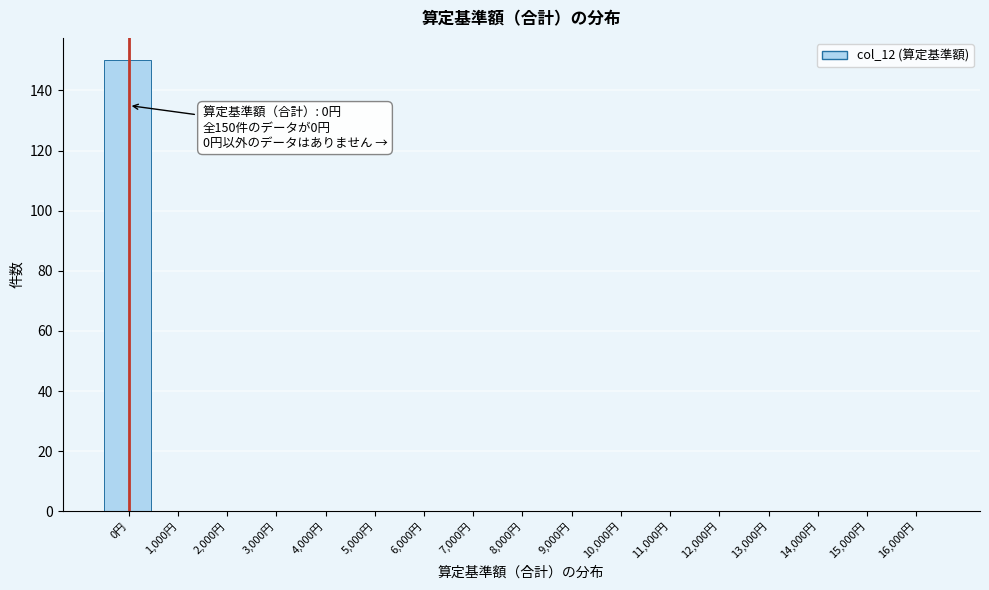

Reading right to left, list all the values displayed in this chart.

16,000円=0	15,000円=0	14,000円=0	13,000円=0	12,000円=0	11,000円=0	10,000円=0	9,000円=0	8,000円=0	7,000円=0	6,000円=0	5,000円=0	4,000円=0	3,000円=0	2,000円=0	1,000円=0	0円=150